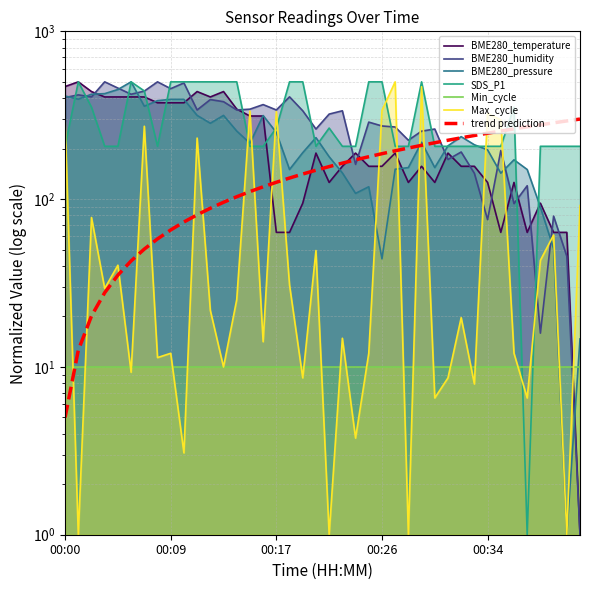

What is the value of the BME280_temperature point at the 2nd from the left?

500.0